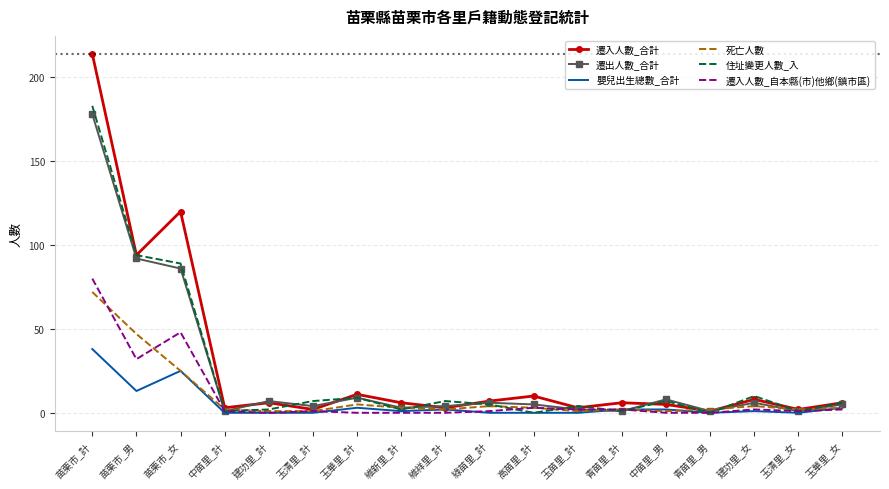

Which label corresponds to the largest value in the chart?

苗栗市_計